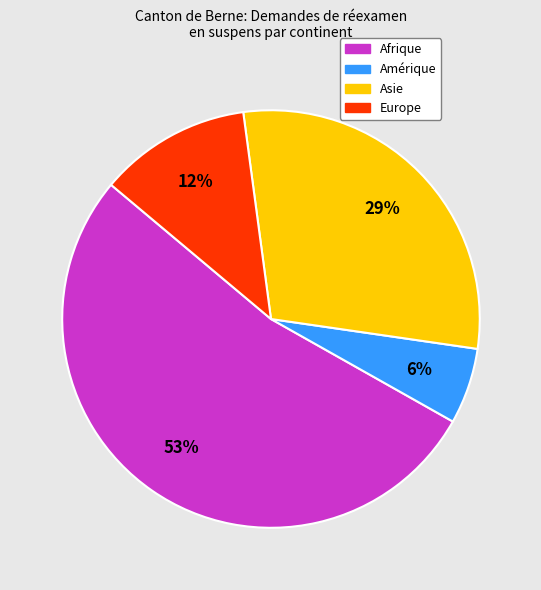

Is there any slice that represents more than half of the pie?

Yes